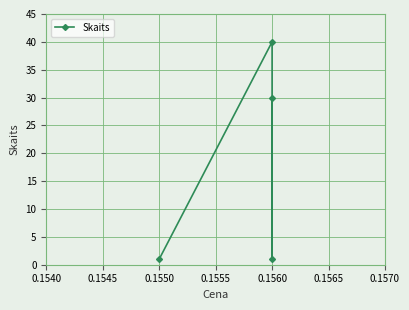

Count the number of data series in this chart.

1